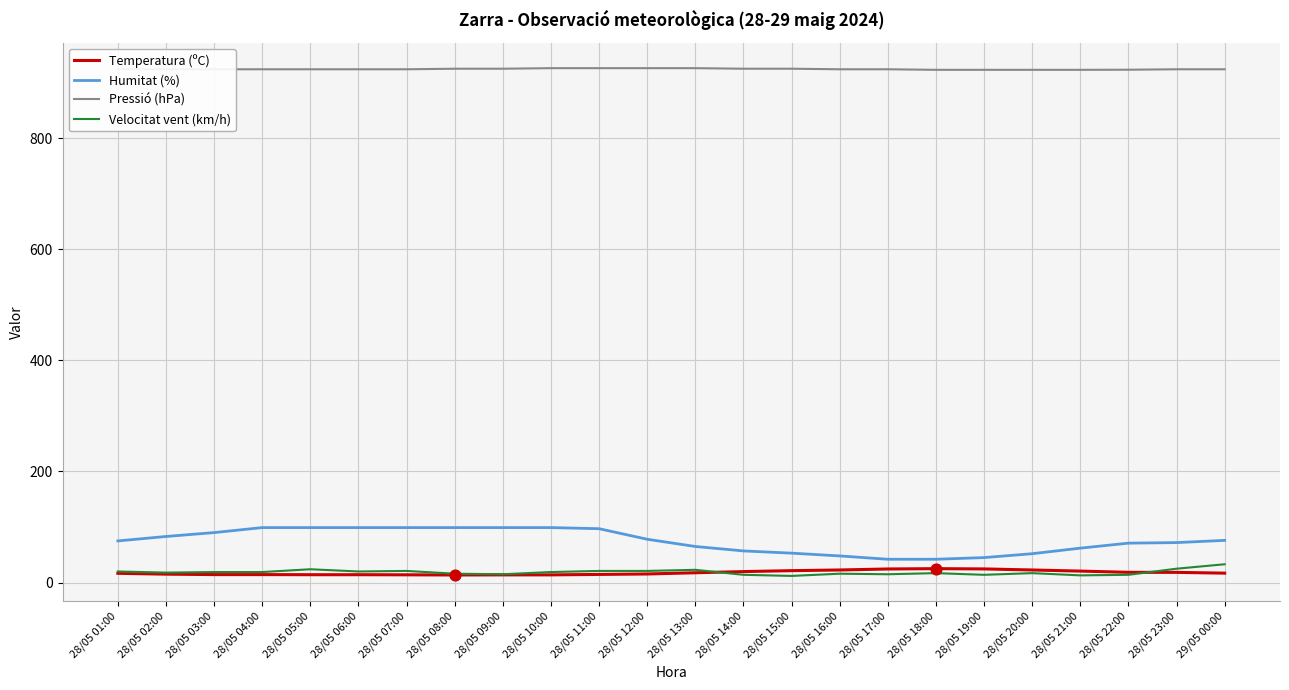

What are all the series names shown in the legend?

Temperatura (ºC), Humitat (%), Pressió (hPa), Velocitat vent (km/h)